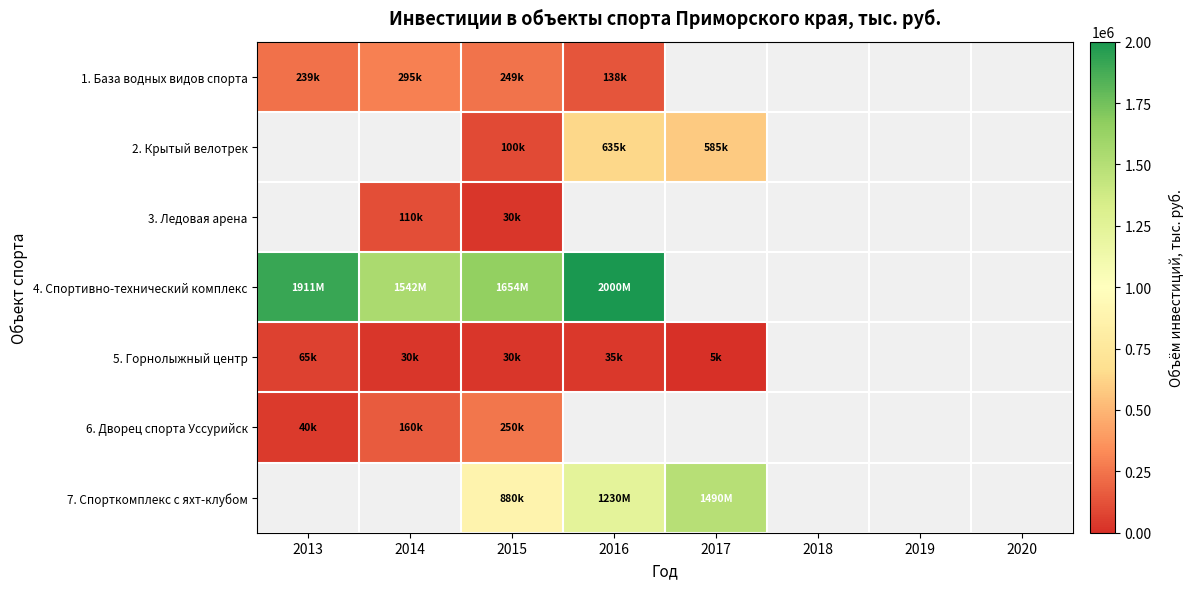

What is the greatest value displayed?

2000000.0